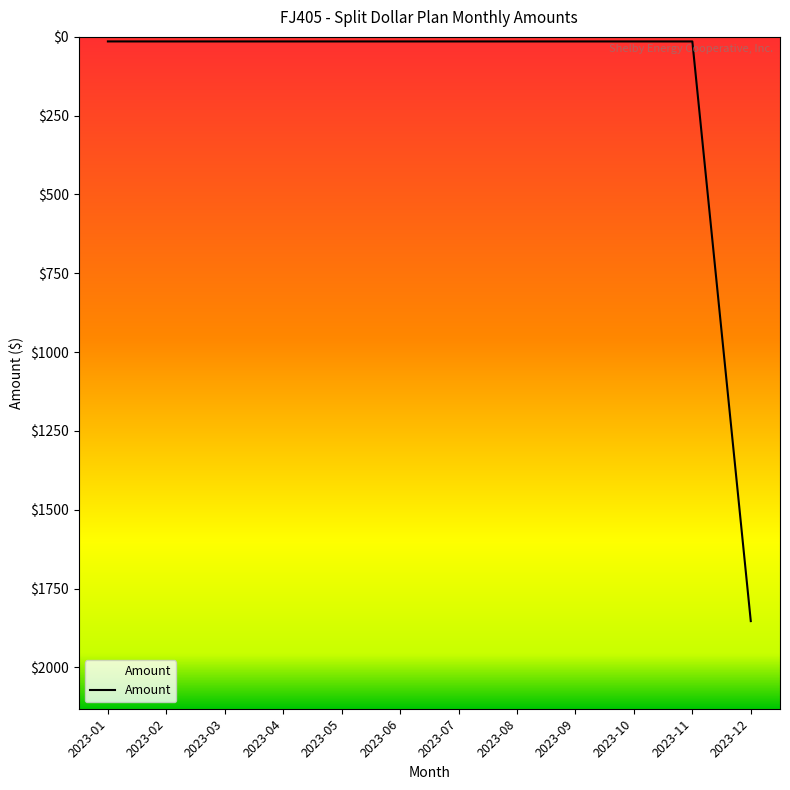

Does the chart have visible grid lines?

No